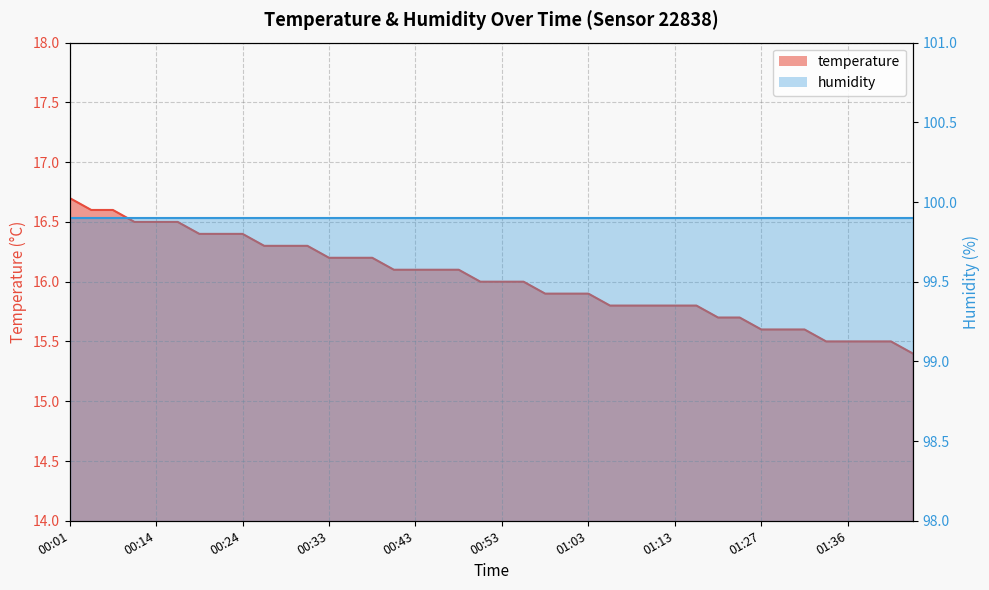

The chart shows a value of 21.4 at 00:53. True or false?

False